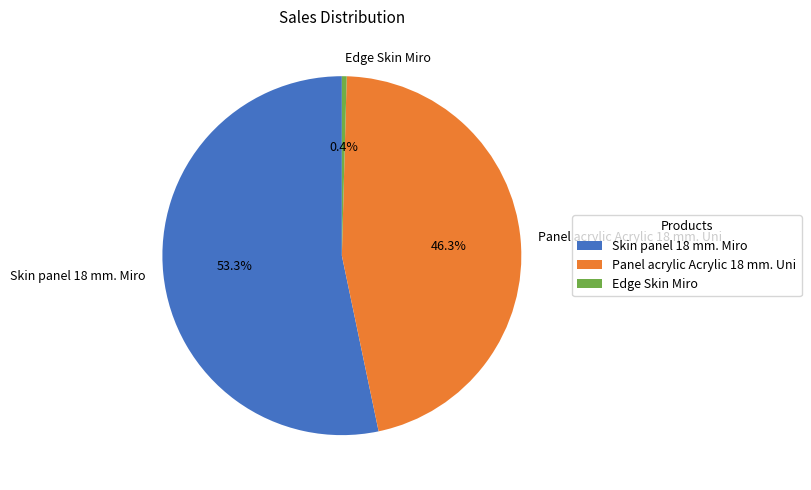

Rank the categories by value from lowest to highest.

Edge Skin Miro, Panel acrylic Acrylic 18 mm. Uni, Skin panel 18 mm. Miro